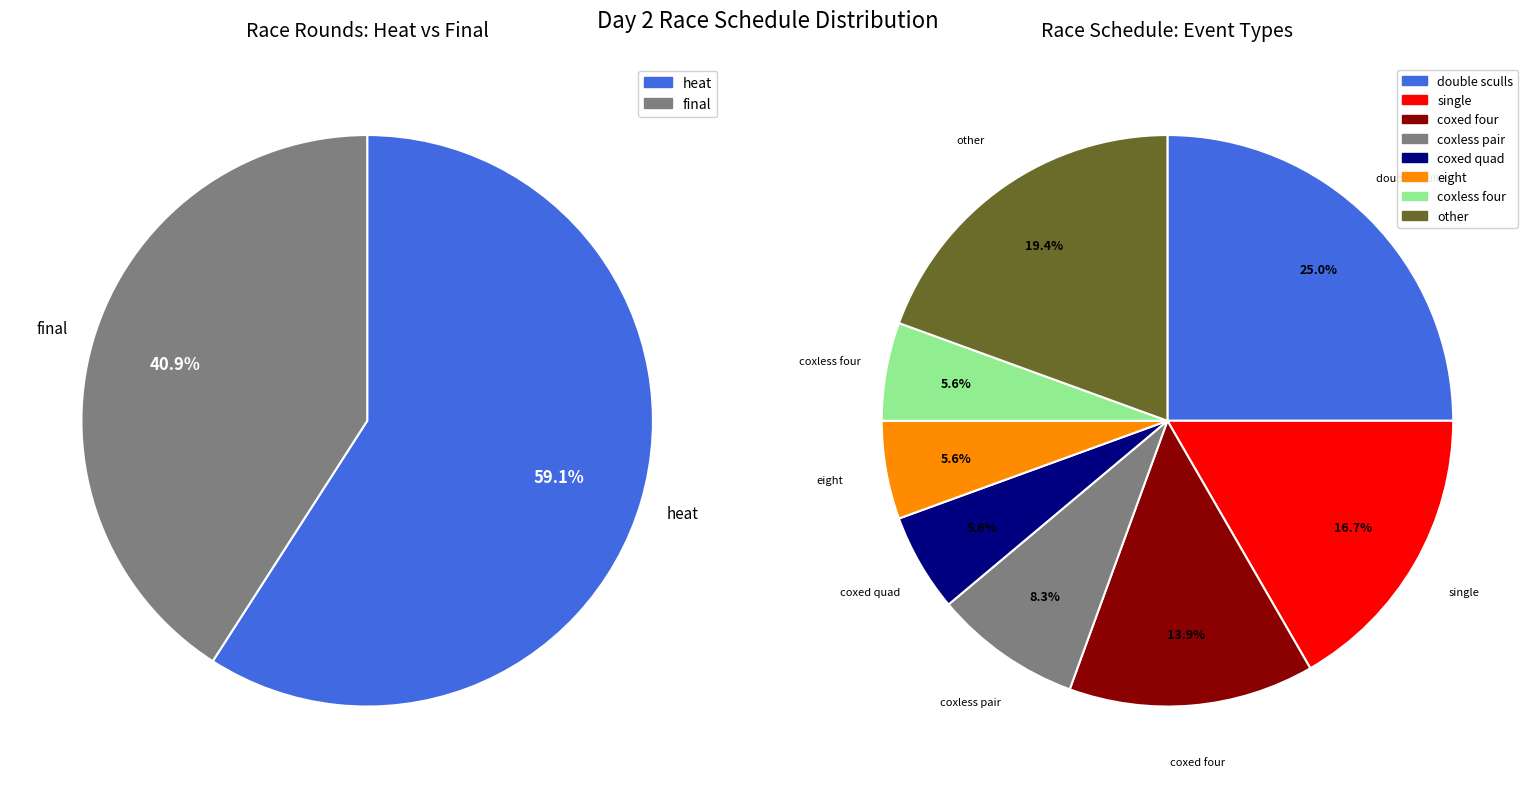

What percentage is the heat slice, to the nearest percent?

59%